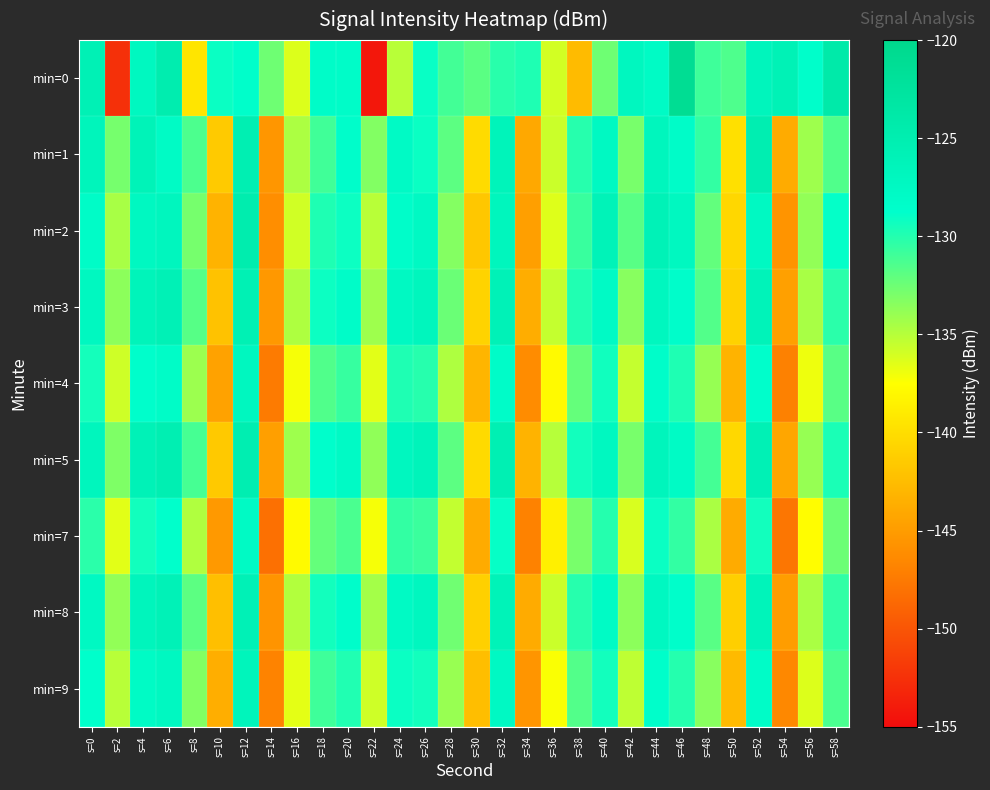

What is the maximum value shown in the chart?

-121.1